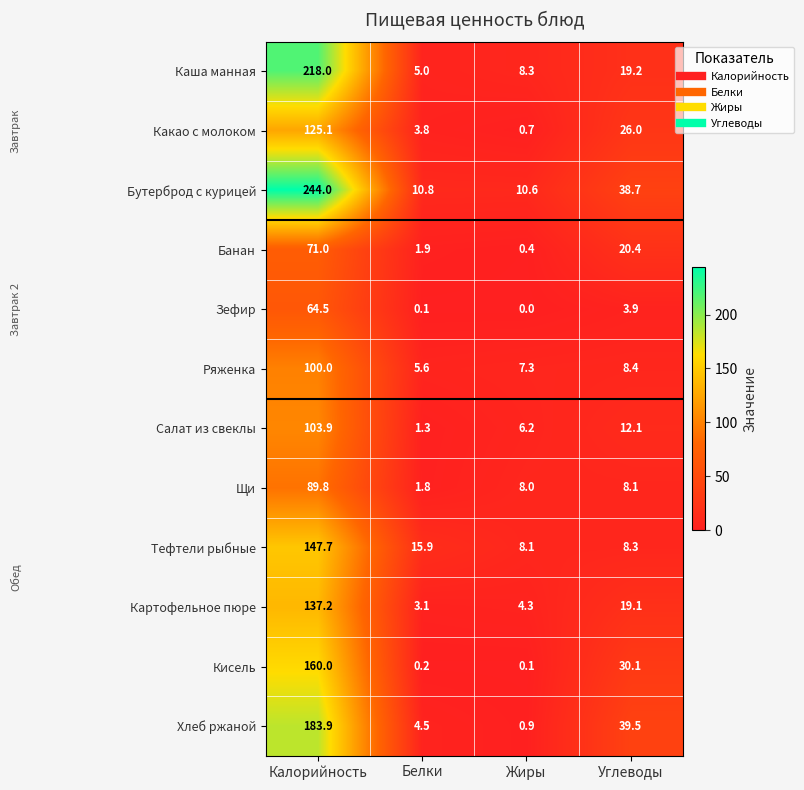

At how many categories does at least one series exceed 233?

1